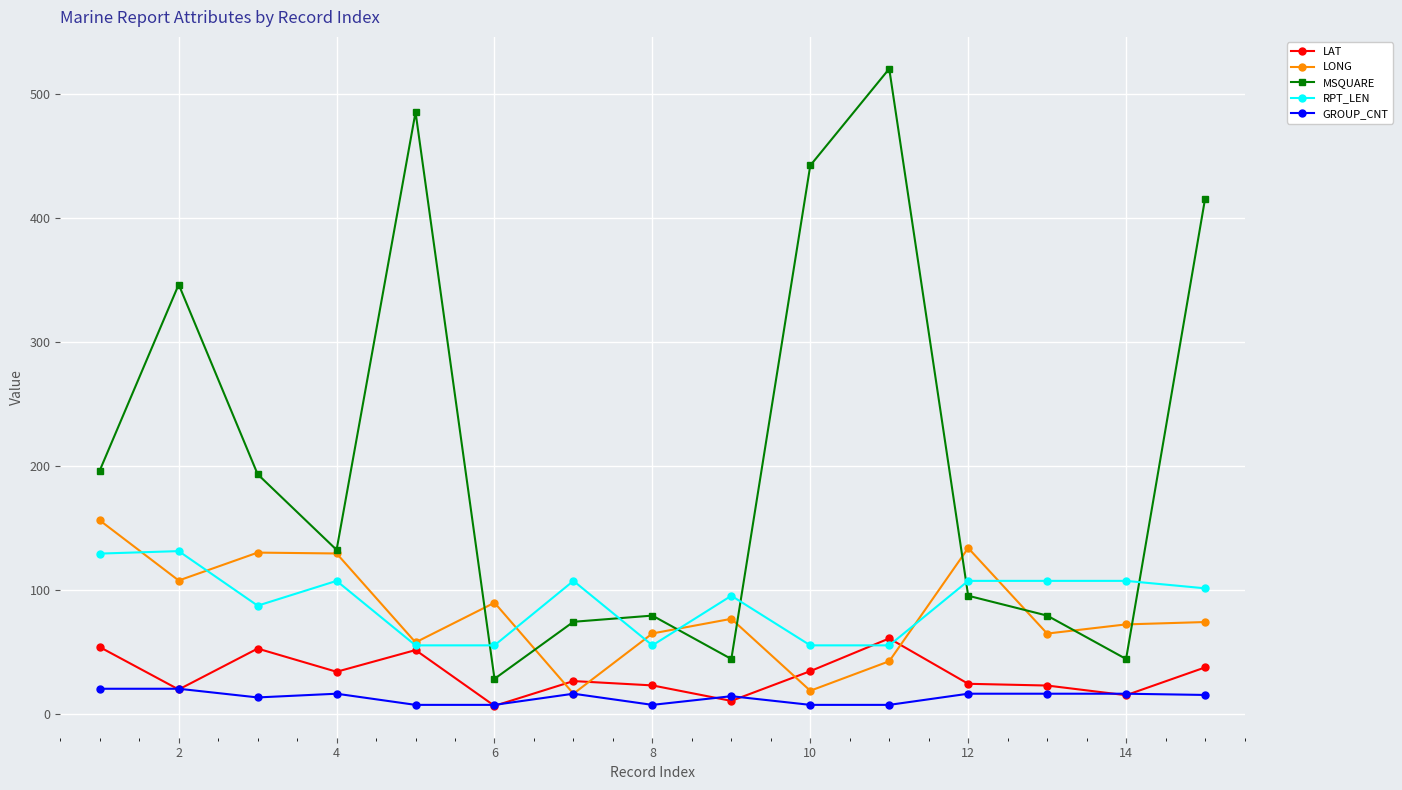

What are all the series names shown in the legend?

LAT, LONG, MSQUARE, RPT_LEN, GROUP_CNT